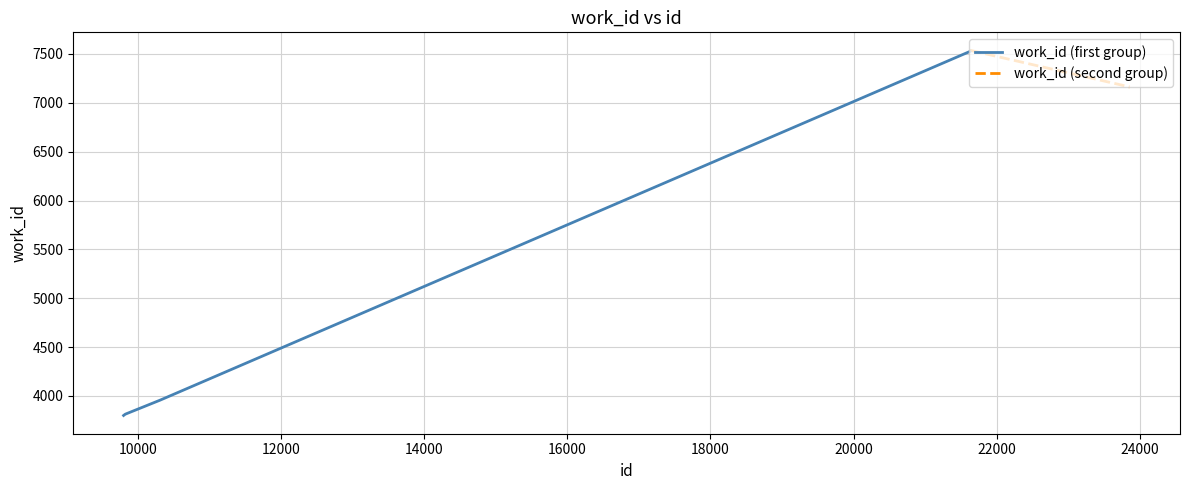

What is the difference between the maximum and minimum values in the work_id (first group) series?

3732